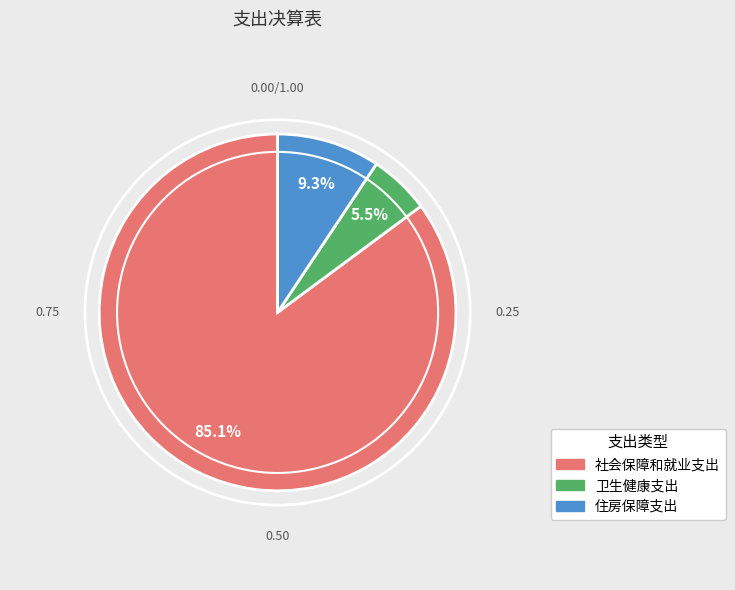

To the nearest percent, what is the difference between the largest and smallest slice percentages?

80%